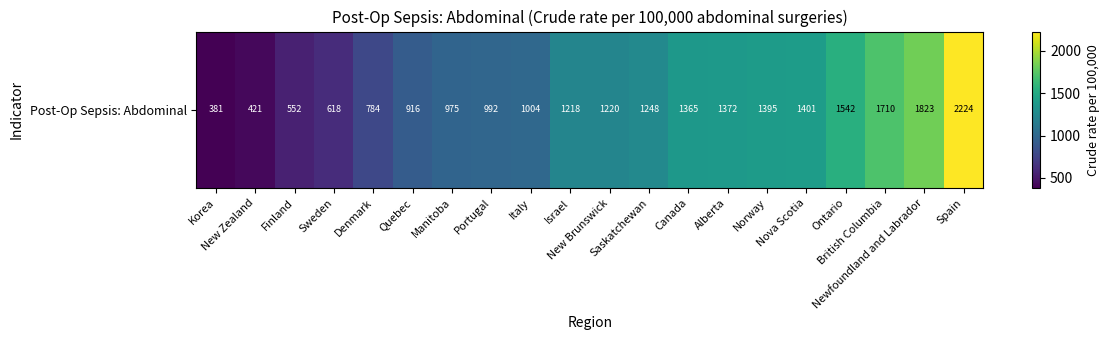

What is the change in value from Manitoba to Italy?

+28.7